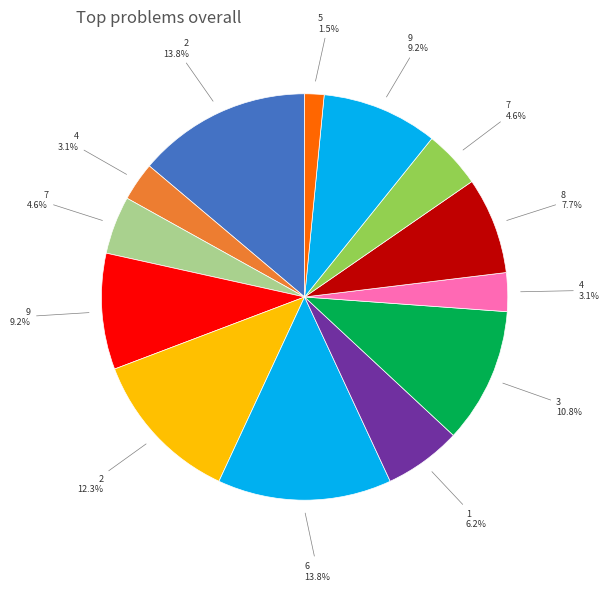

Does any single category account for the majority?

No